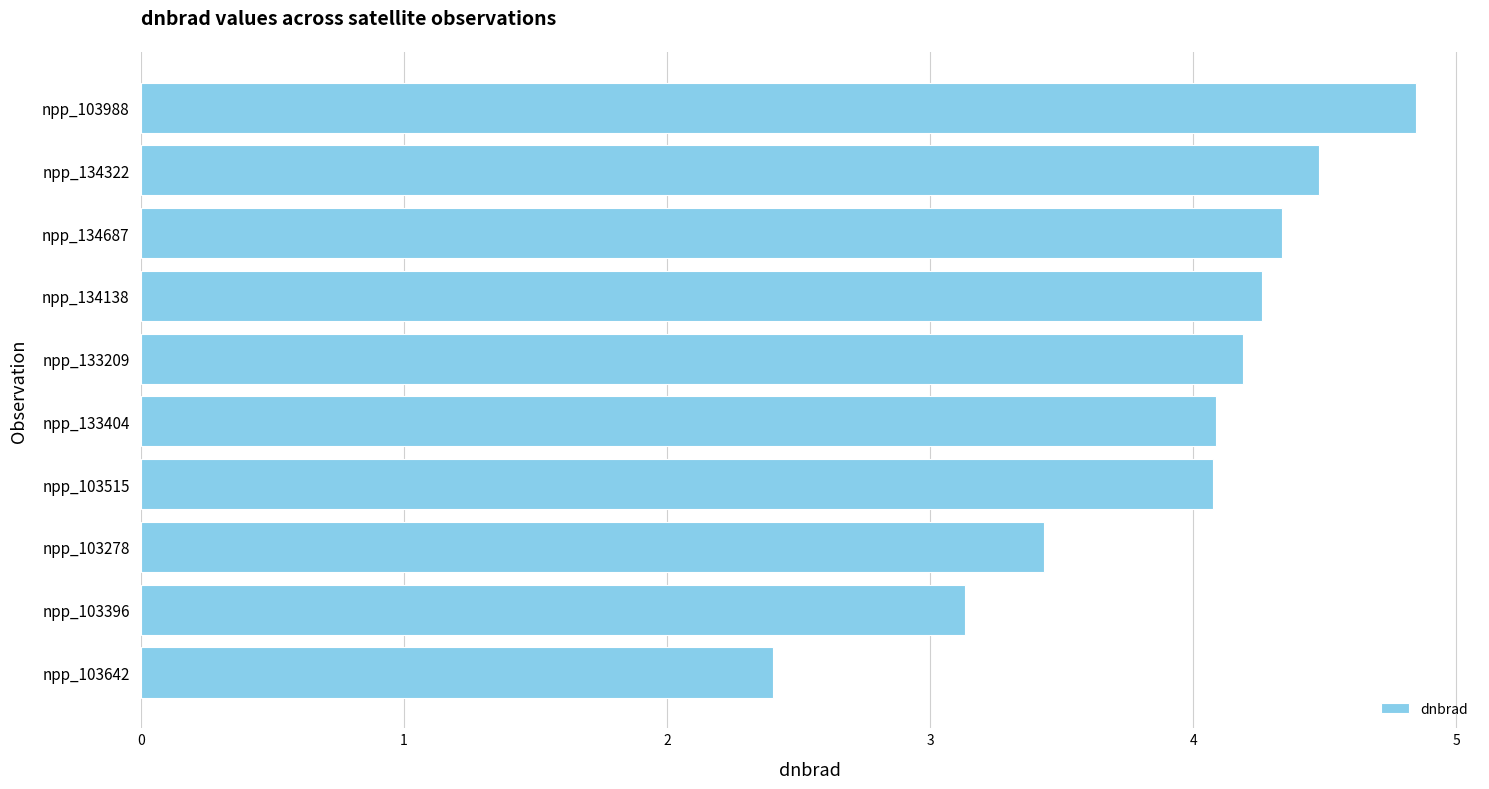

Reading bottom to top, what are all the values shown in this chart?

2.4	3.1	3.4	4.1	4.1	4.2	4.3	4.3	4.5	4.8